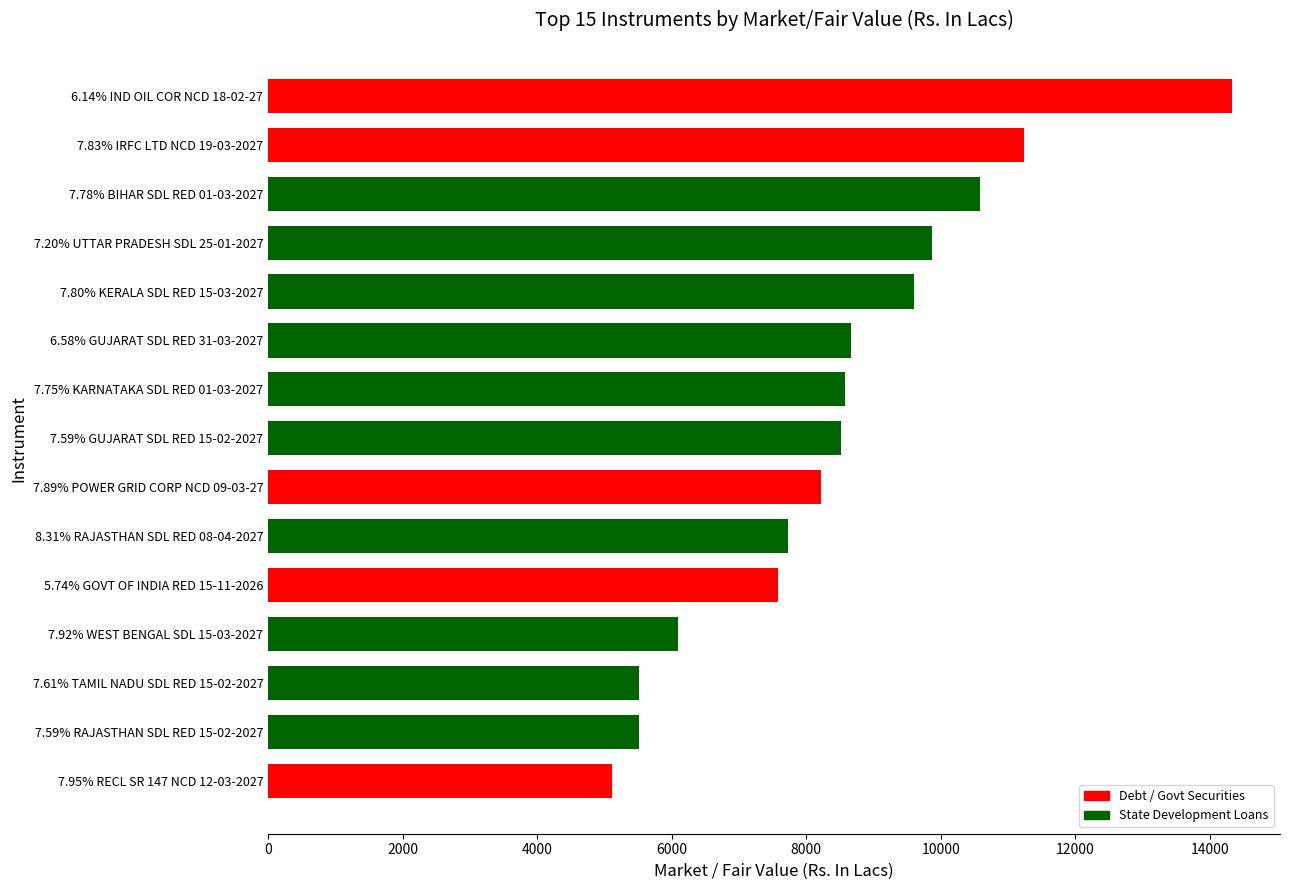

How many values are below 8522?

7